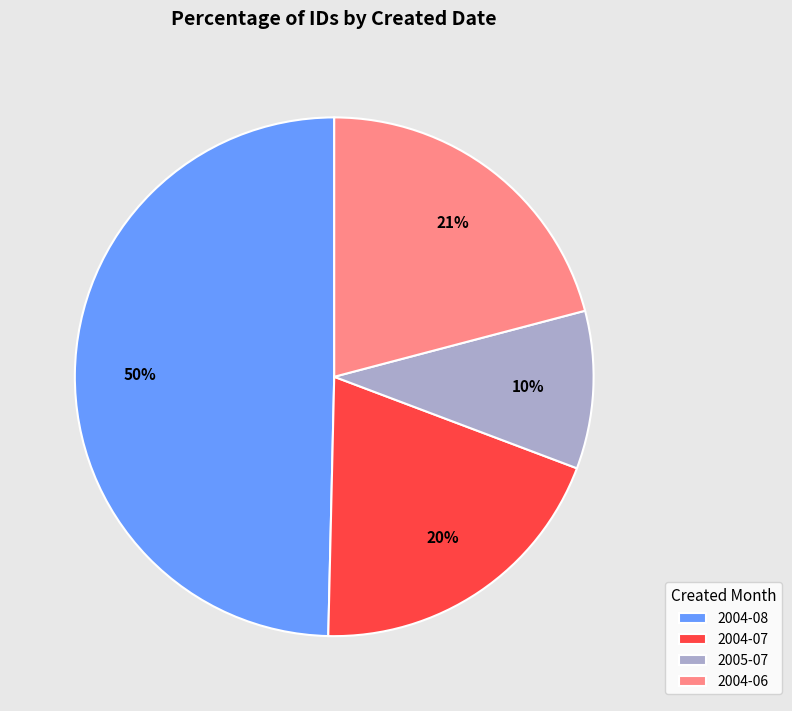

What is the largest slice in the pie chart?

2004-08